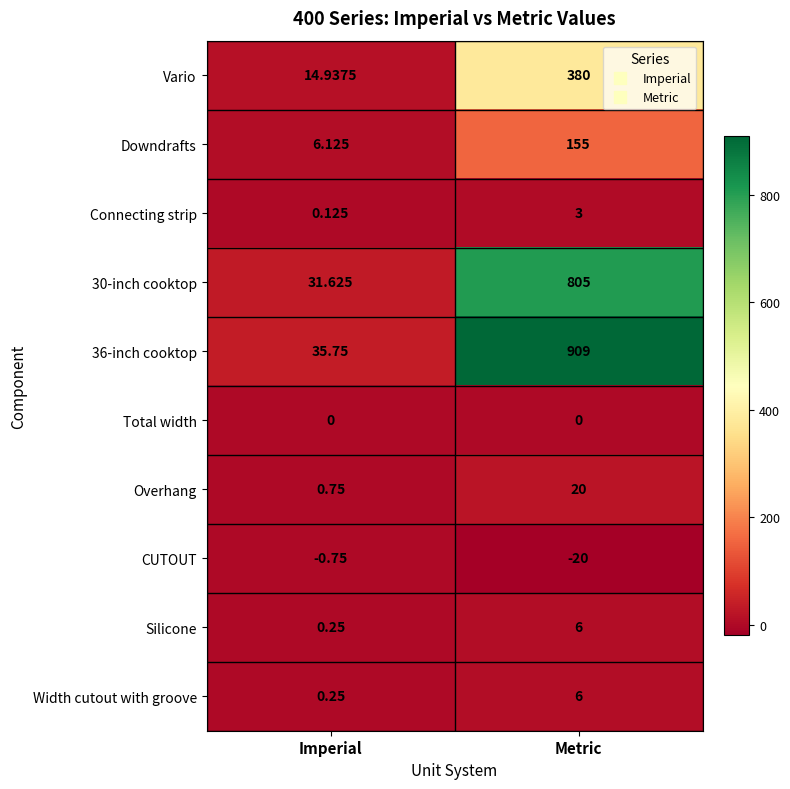

Rank the categories by Vario value from lowest to highest.

Imperial, Metric